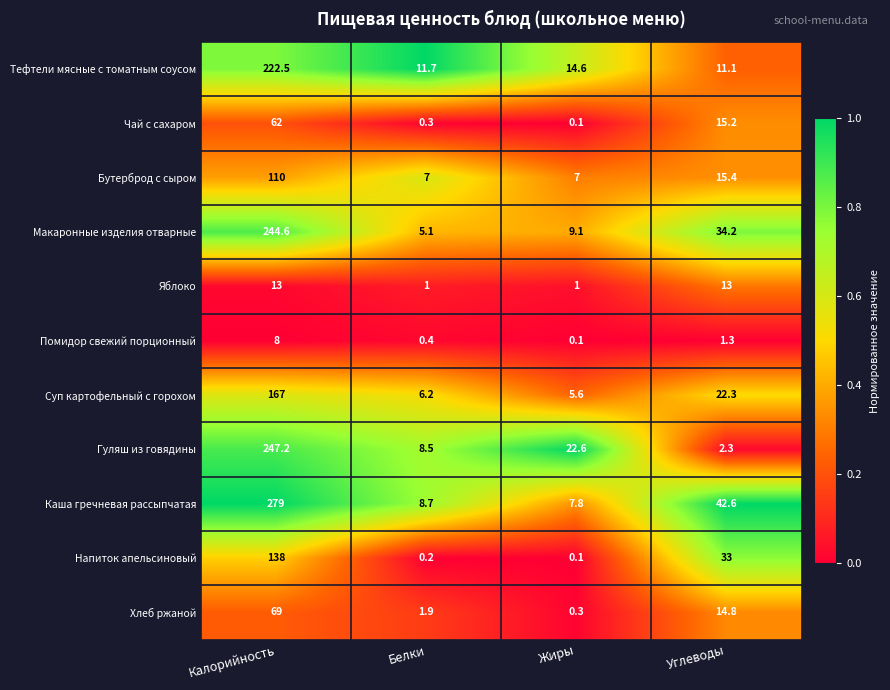

Rank the series by their maximum value, from lowest to highest.

Помидор свежий порционный, Яблоко, Чай с сахаром, Хлеб ржаной, Бутерброд с сыром, Напиток апельсиновый, Суп картофельный с горохом, Тефтели мясные с томатным соусом, Макаронные изделия отварные, Гуляш из говядины, Каша гречневая рассыпчатая